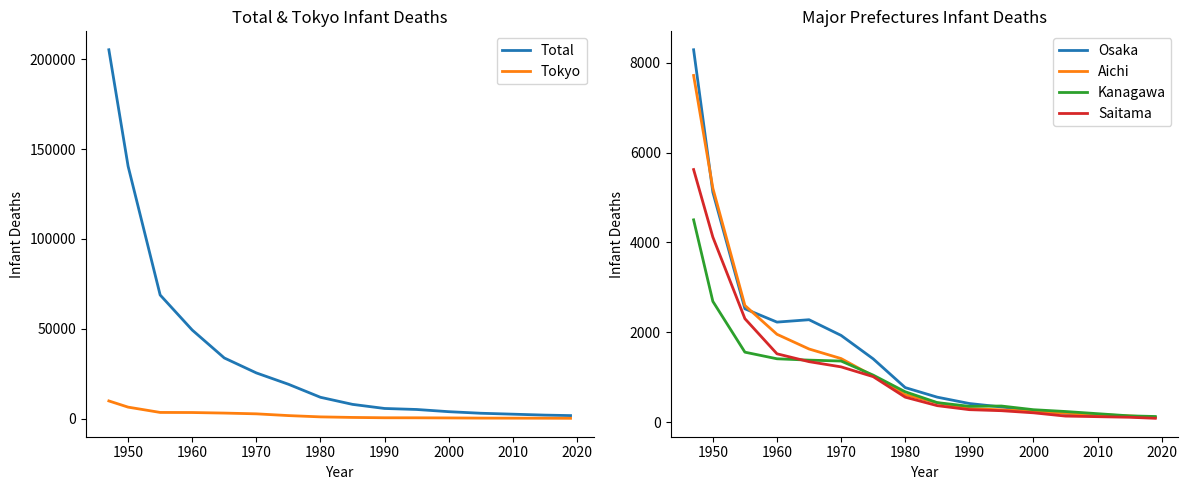

What is the total value across all series at 1950?

164011